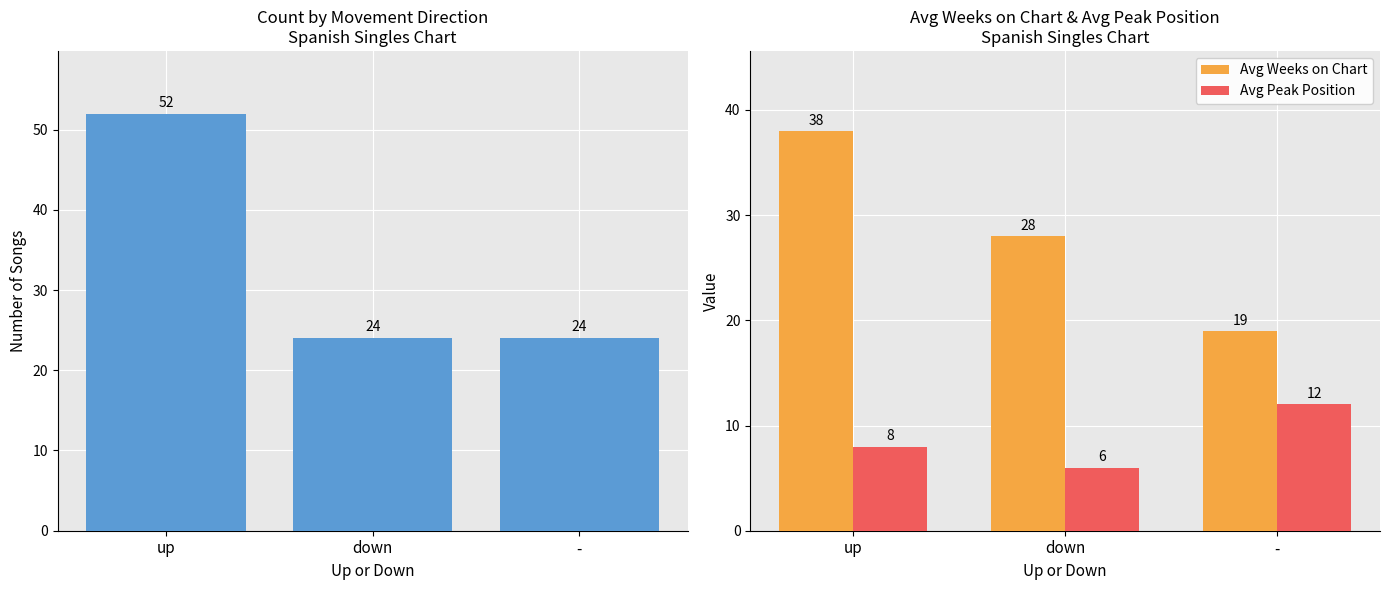

Count the Avg Peak Position values in the range 6 to 12.

3